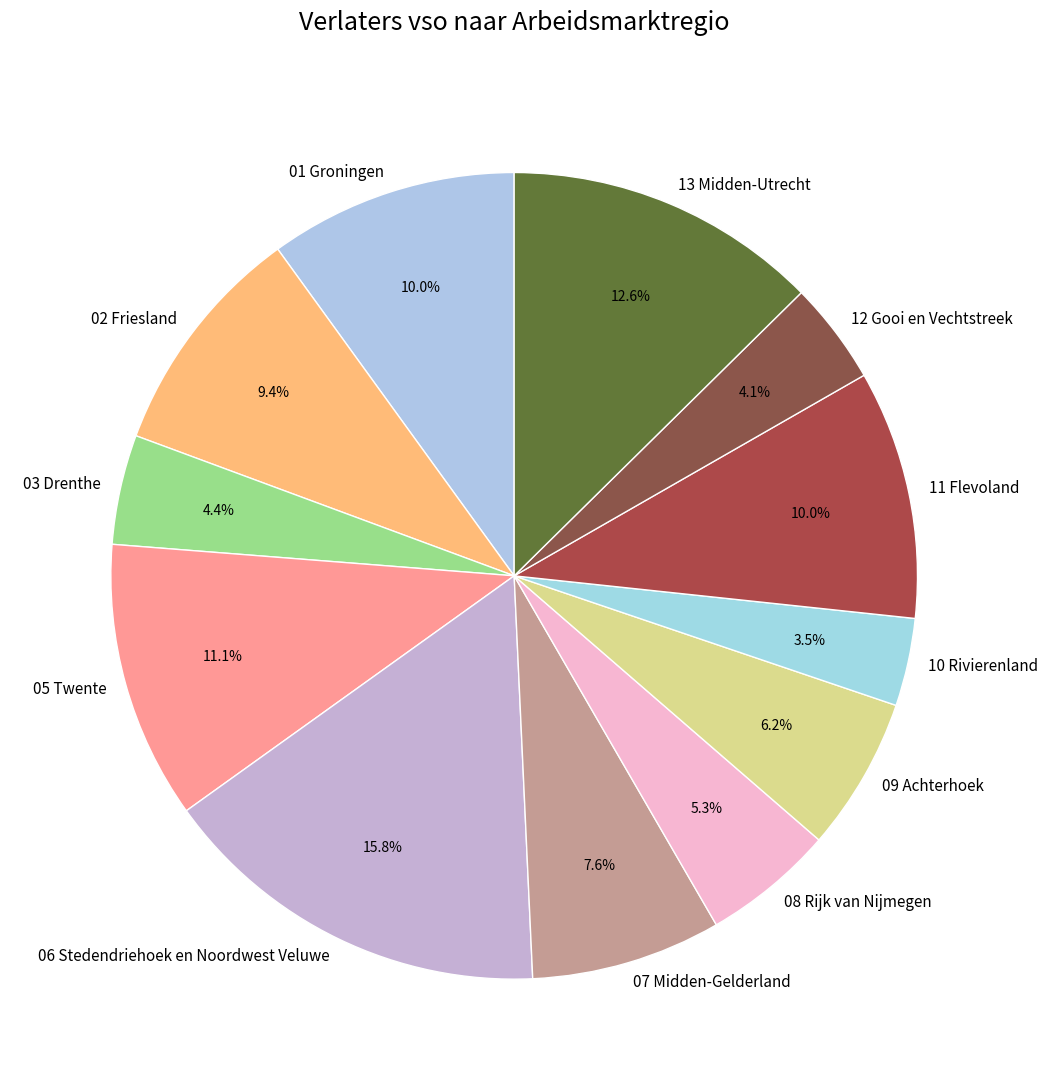

Does any single category account for the majority?

No